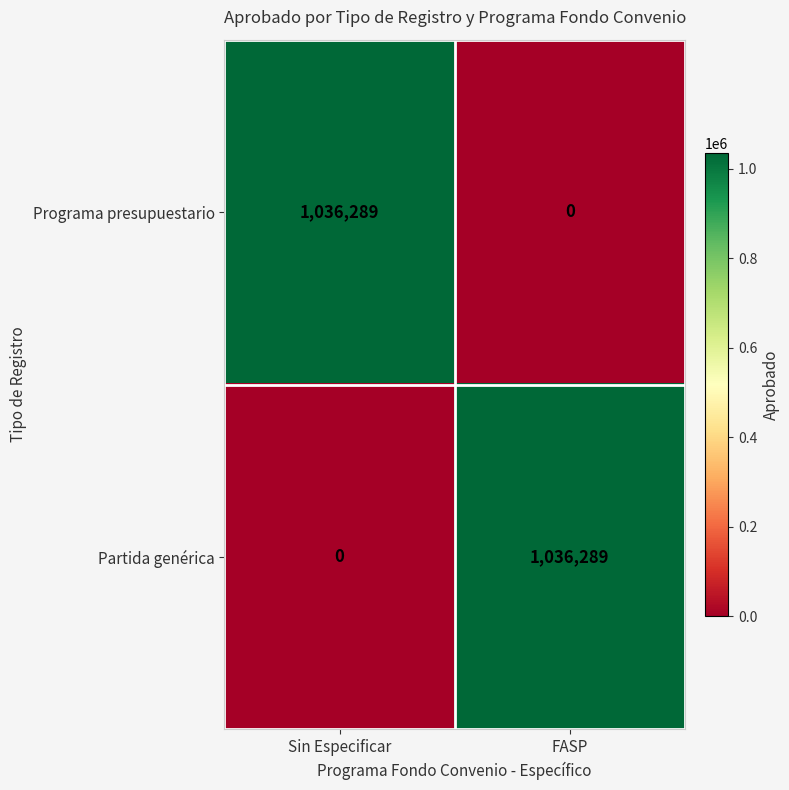

At which label is Partida genérica closest to 518144?

Sin Especificar